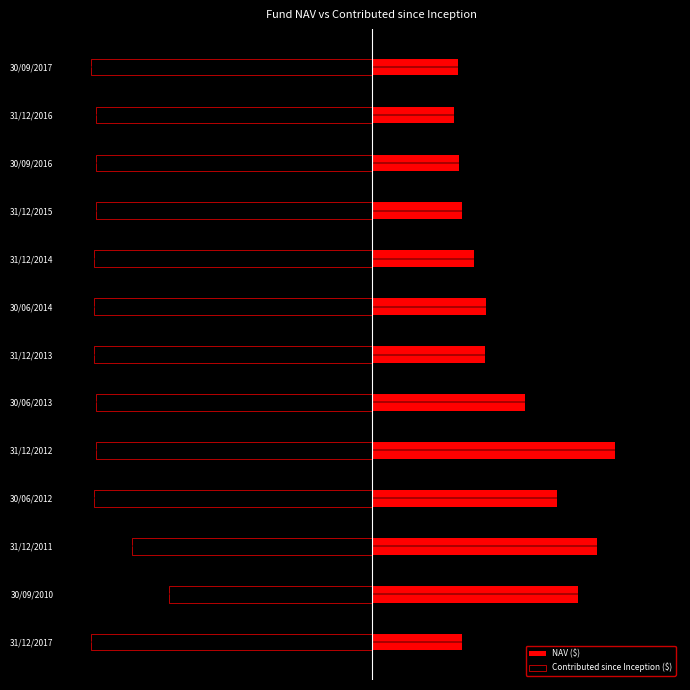

What is the value of the Contributed since Inception ($) bar at the 3rd from the left?

-0.9